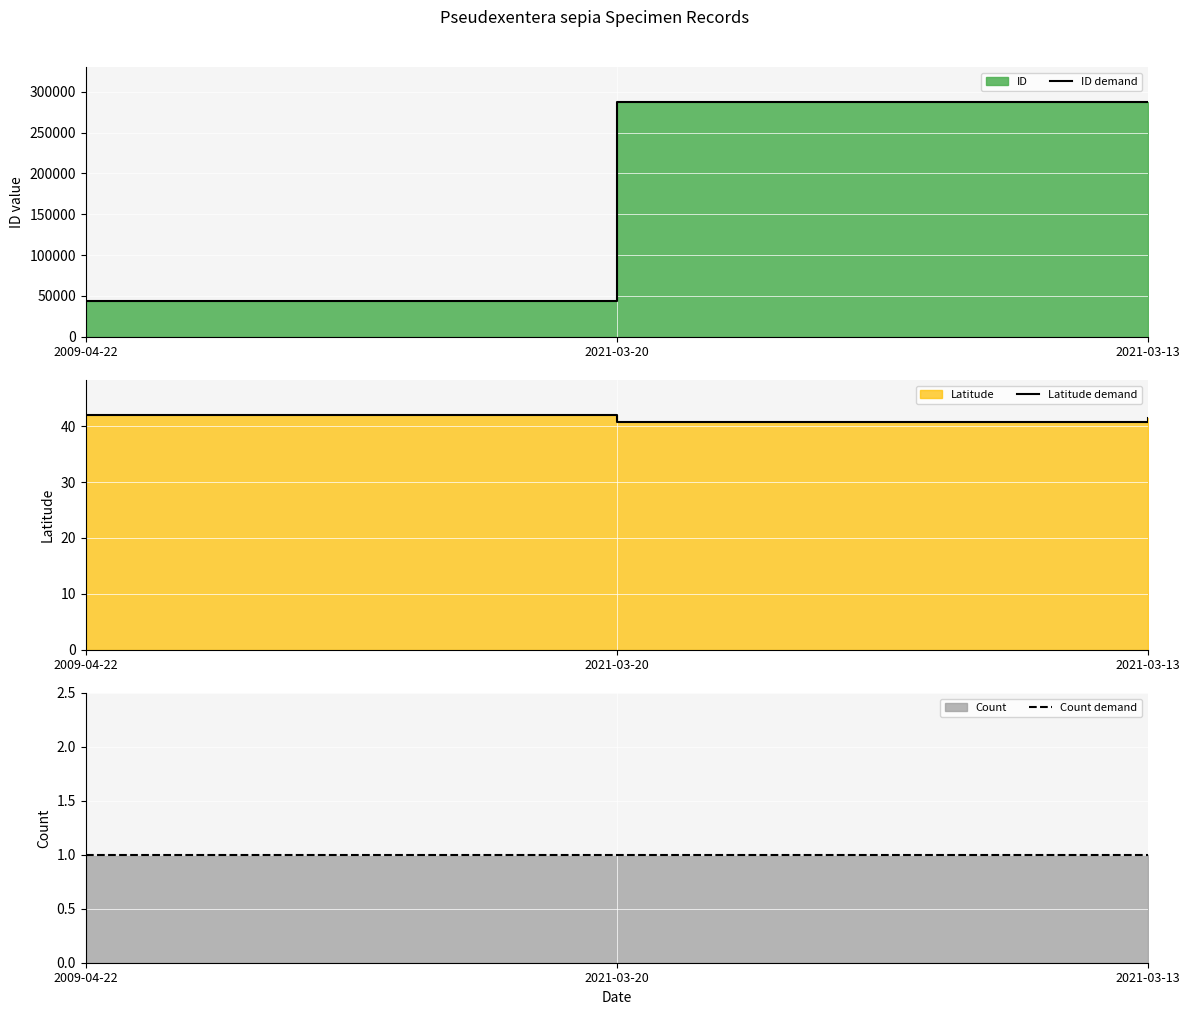

What is the label of the 1st point from the left?

2009-04-22